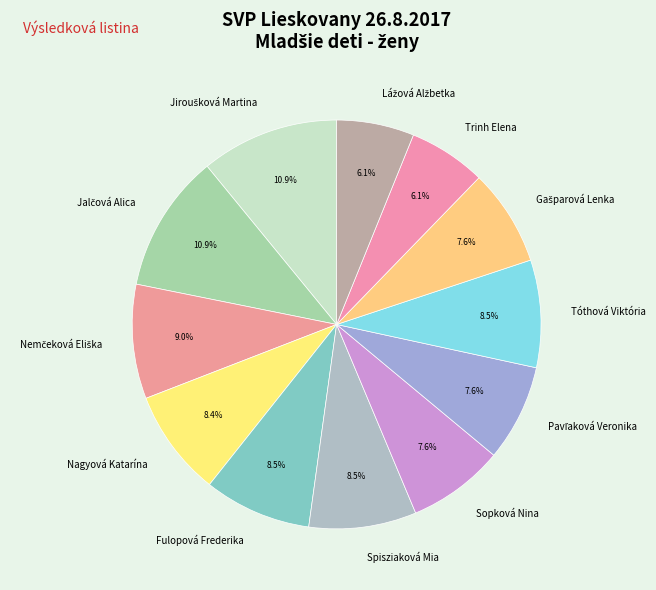

What percentage is NOT represented by Fulopová Frederika?

91.5%